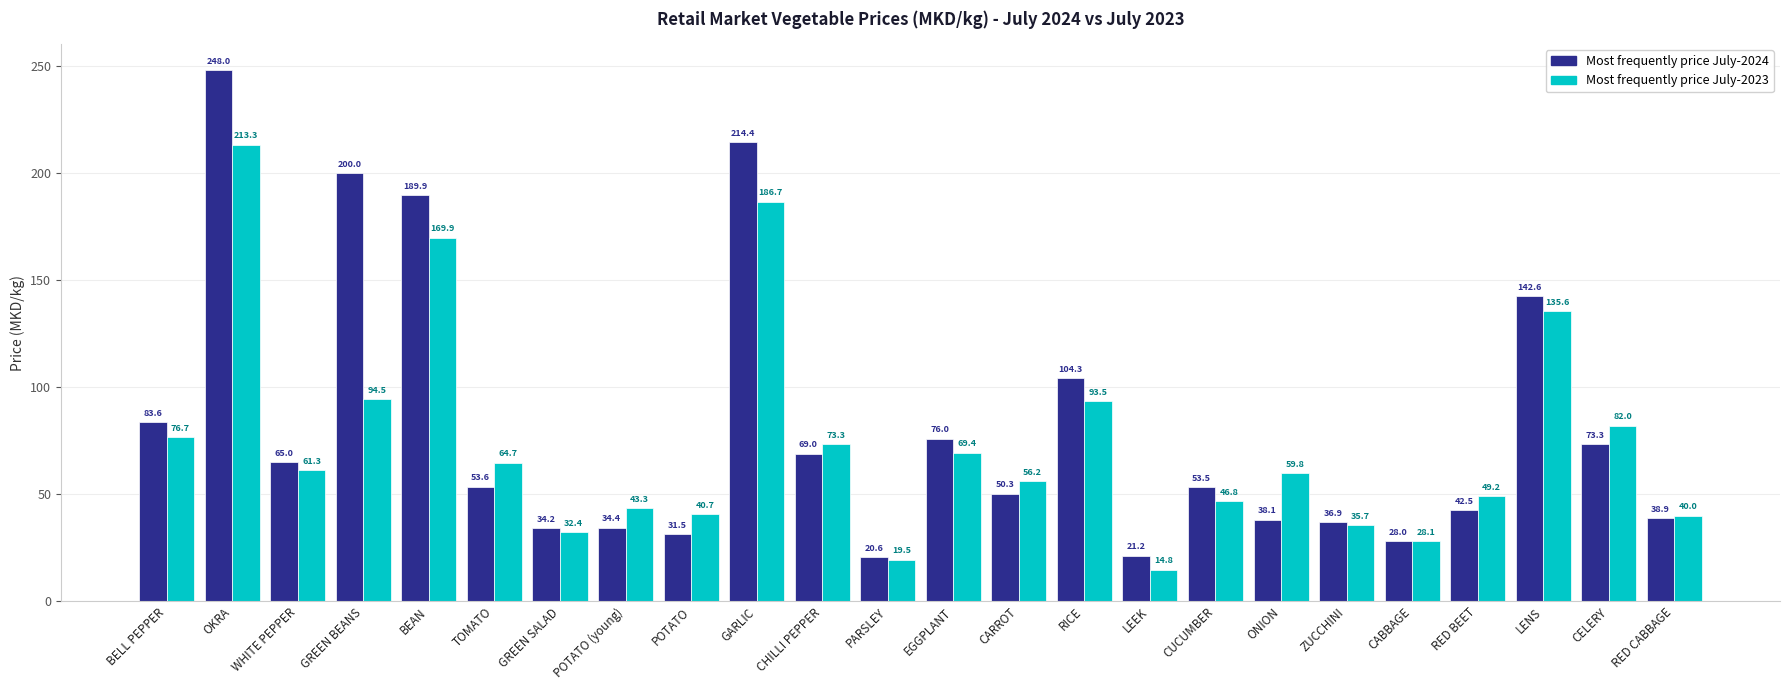

Count the number of categories in the chart.

24